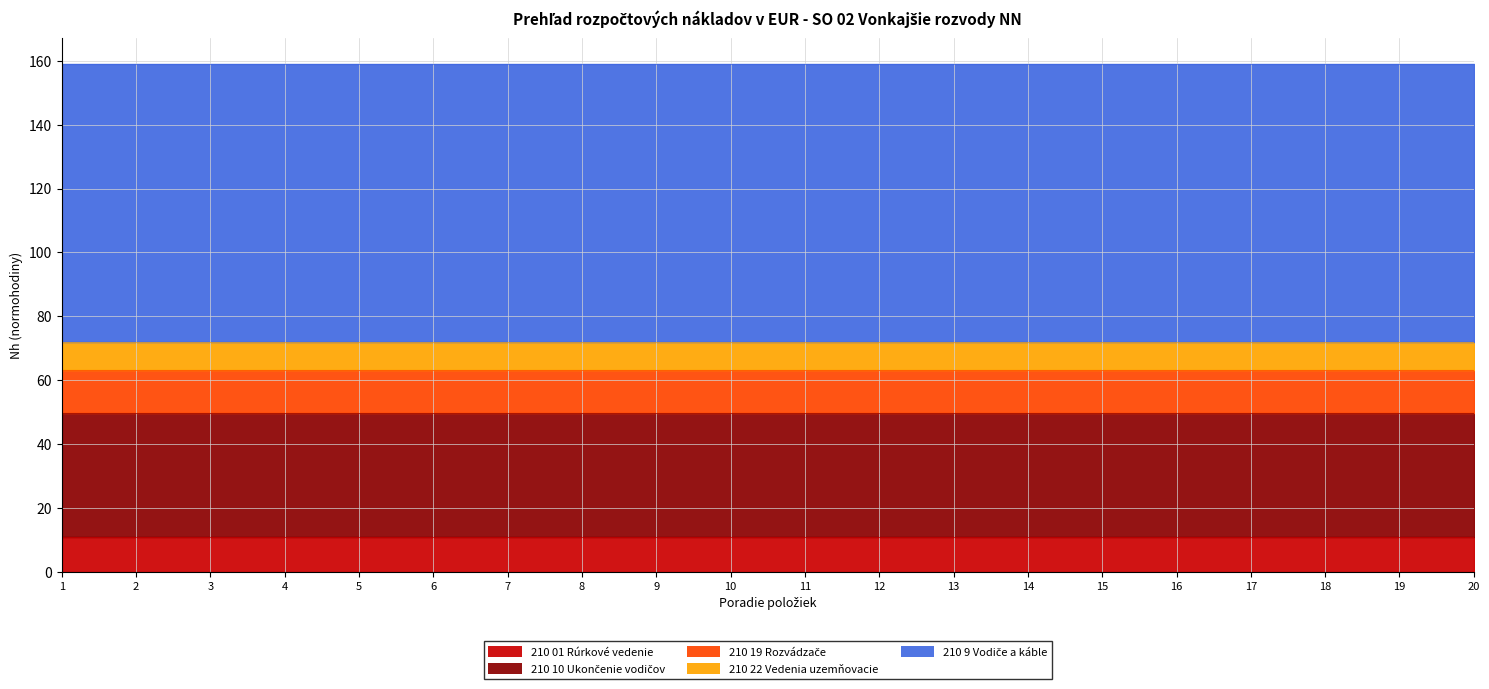

True or false: 210 10 Ukončenie vodičov and 210 22 Vedenia uzemňovacie intersect in this chart.

False